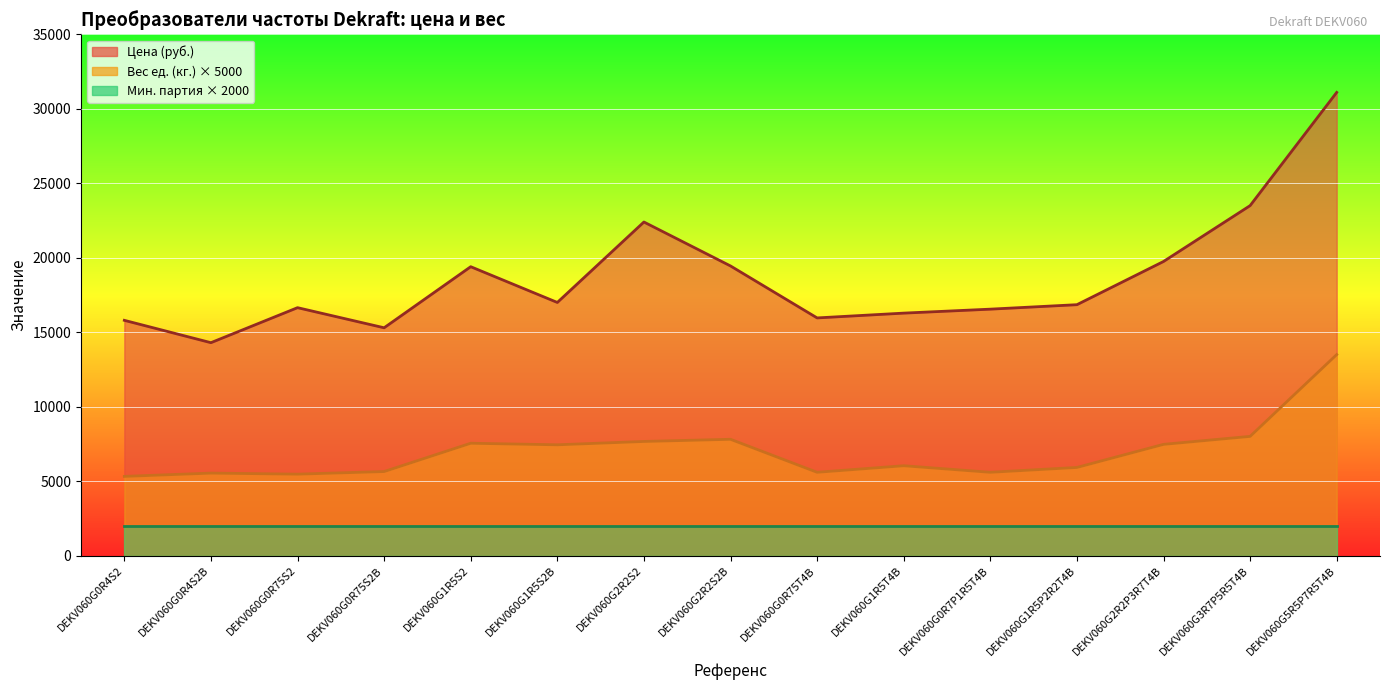

How many values in the Вес ед. (кг.) series are below 6040?

7